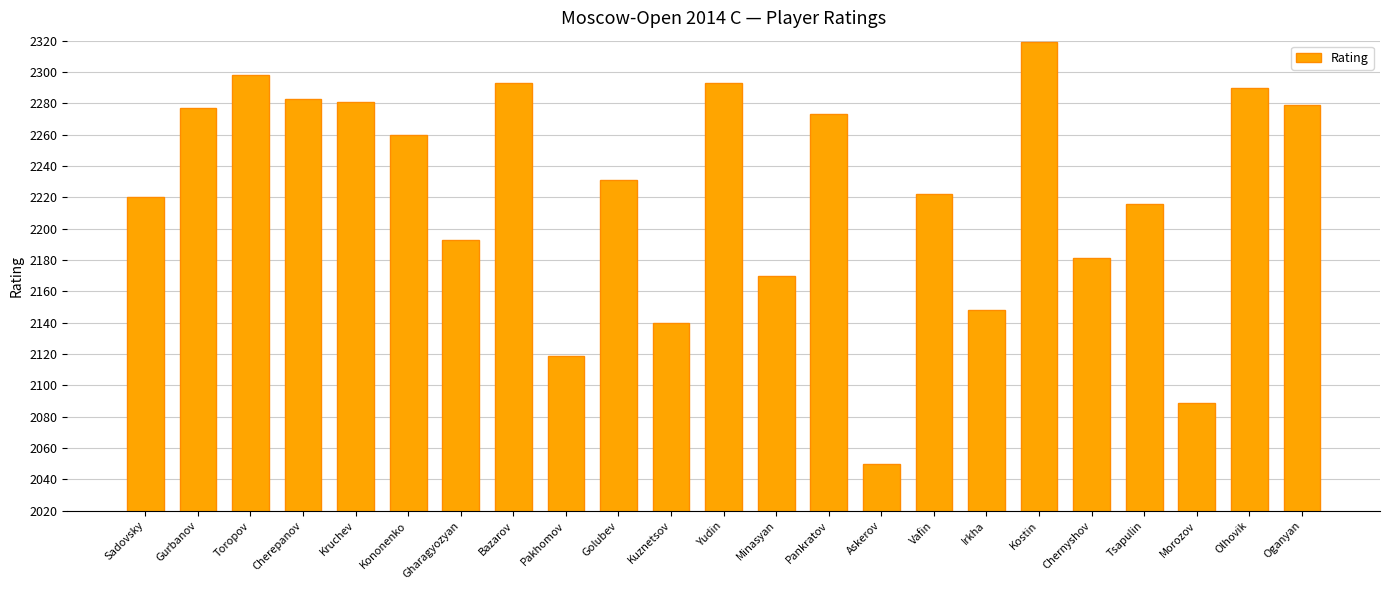

How many series are shown in this chart?

1